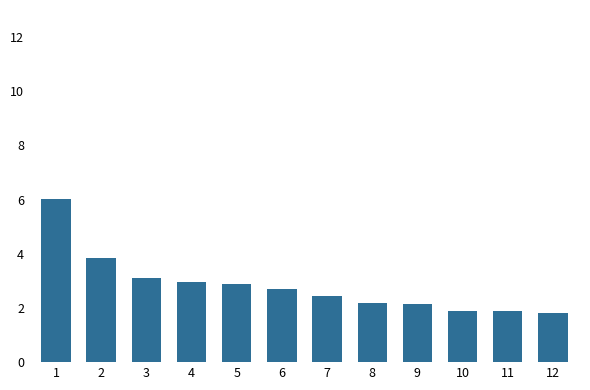

What is the sum of the values at 9 and 11?

4.0